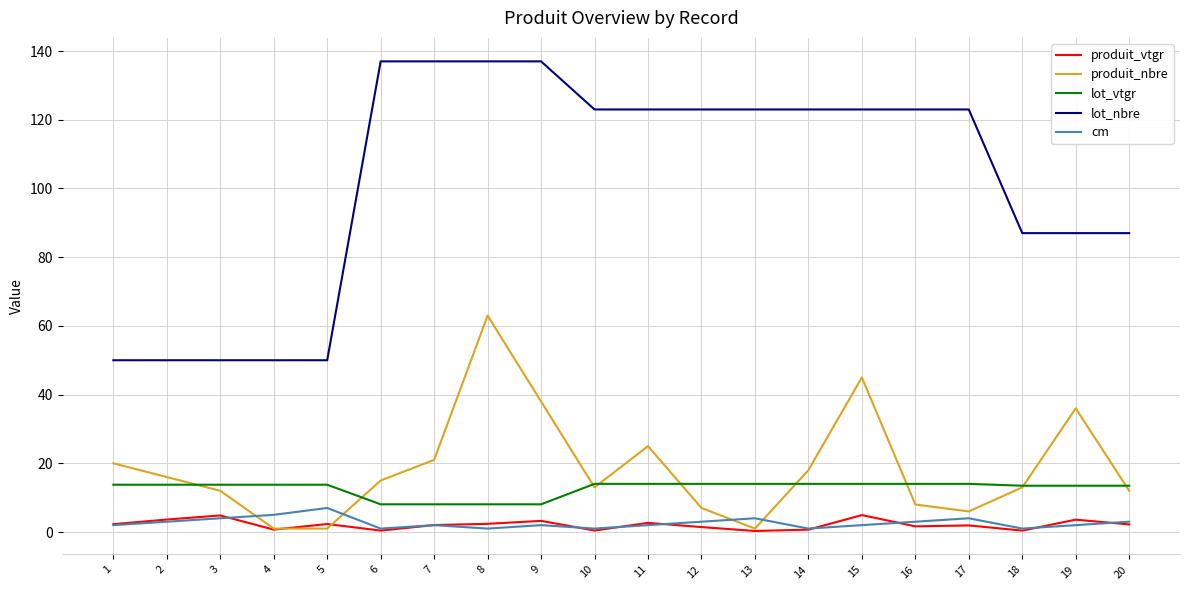

True or false: lot_vtgr and produit_vtgr cross at least once.

False